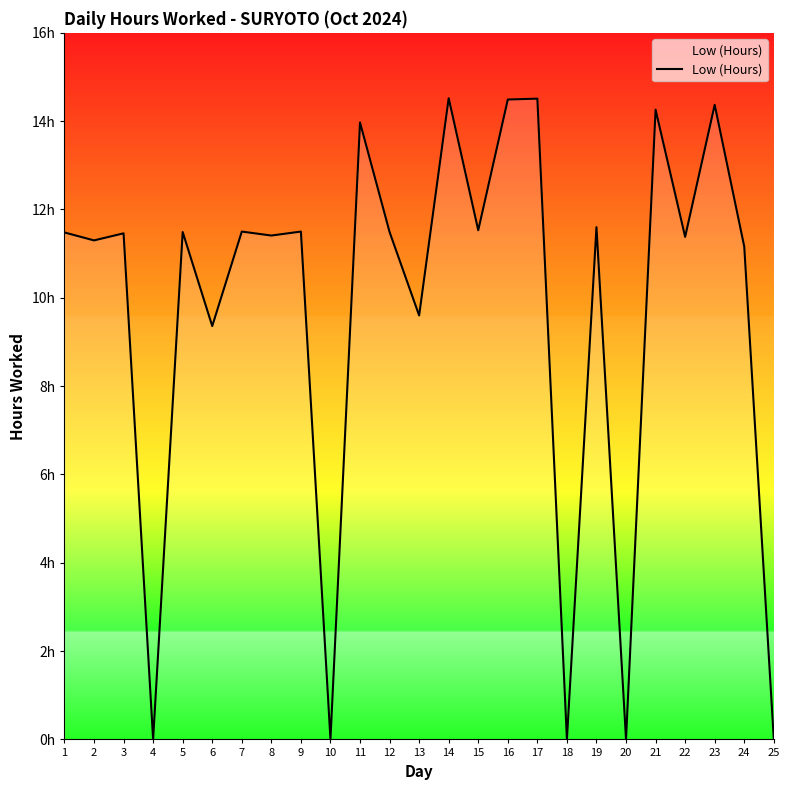

Does the chart have visible grid lines?

No